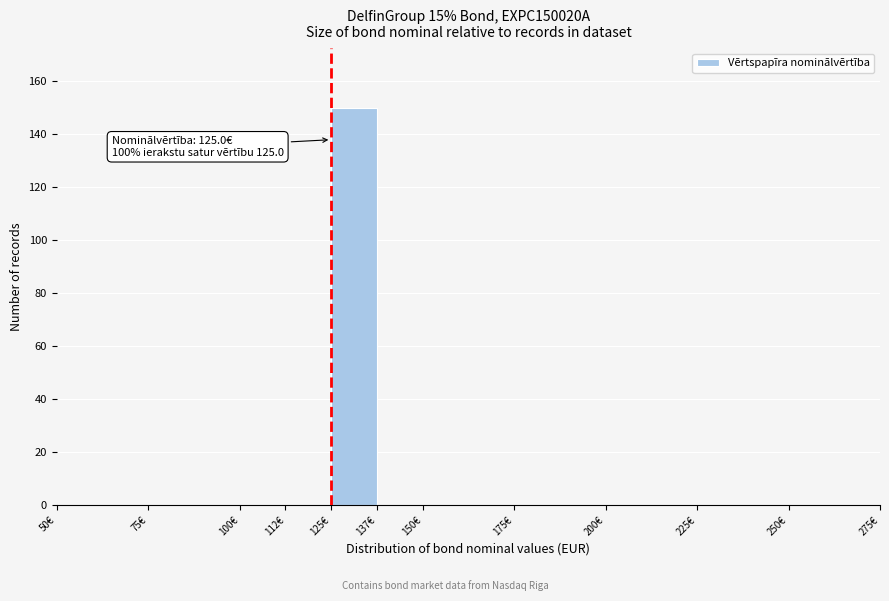

Over which range of the x-axis is the bar tallest?

125.0 to 137.5